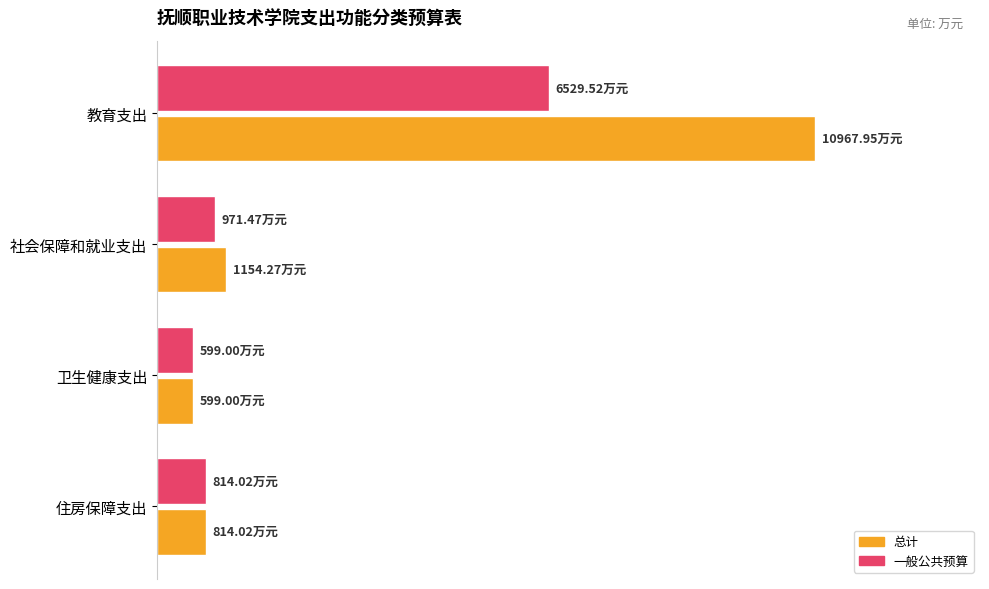

Rank the categories by 总计 value from highest to lowest.

教育支出, 社会保障和就业支出, 住房保障支出, 卫生健康支出